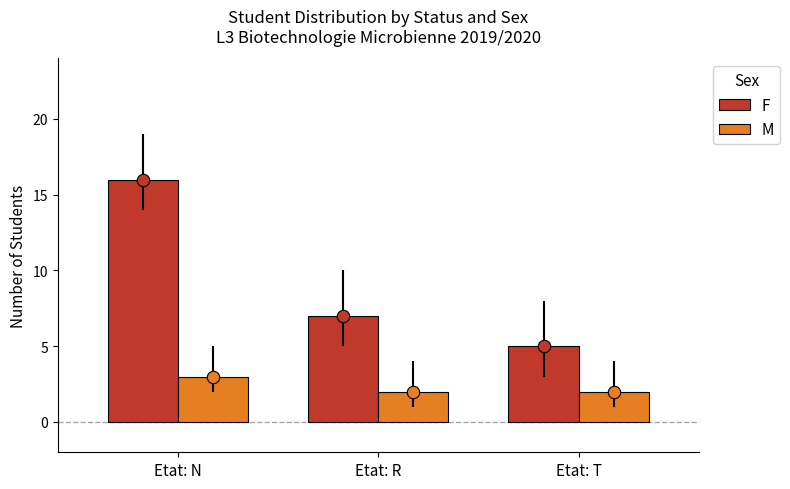

Is the value of F at Etat: N greater than the value of M at Etat: T?

Yes